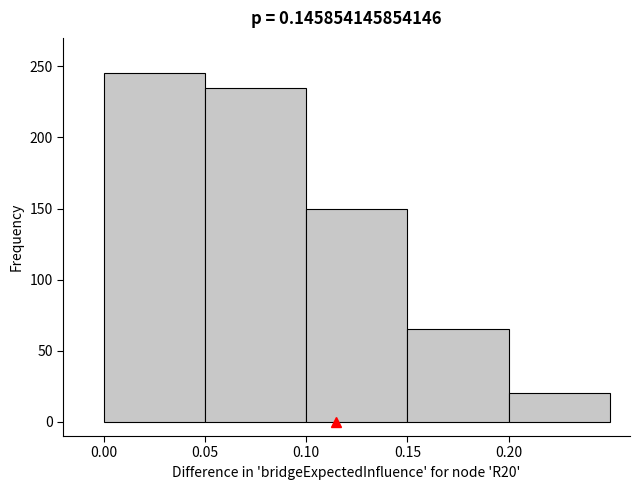

Over which range of the x-axis is the bar tallest?

0.00 to 0.05